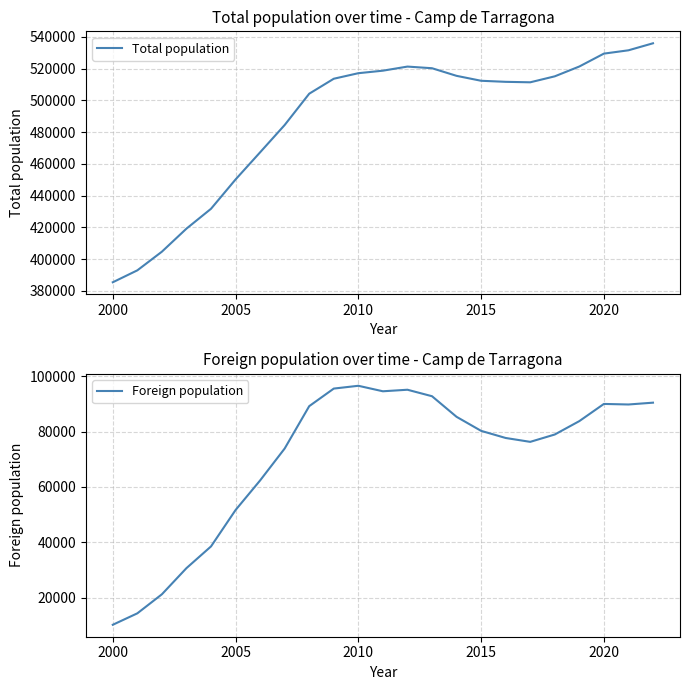

What is the difference between the second highest and second lowest values in the Foreign population series?

81190